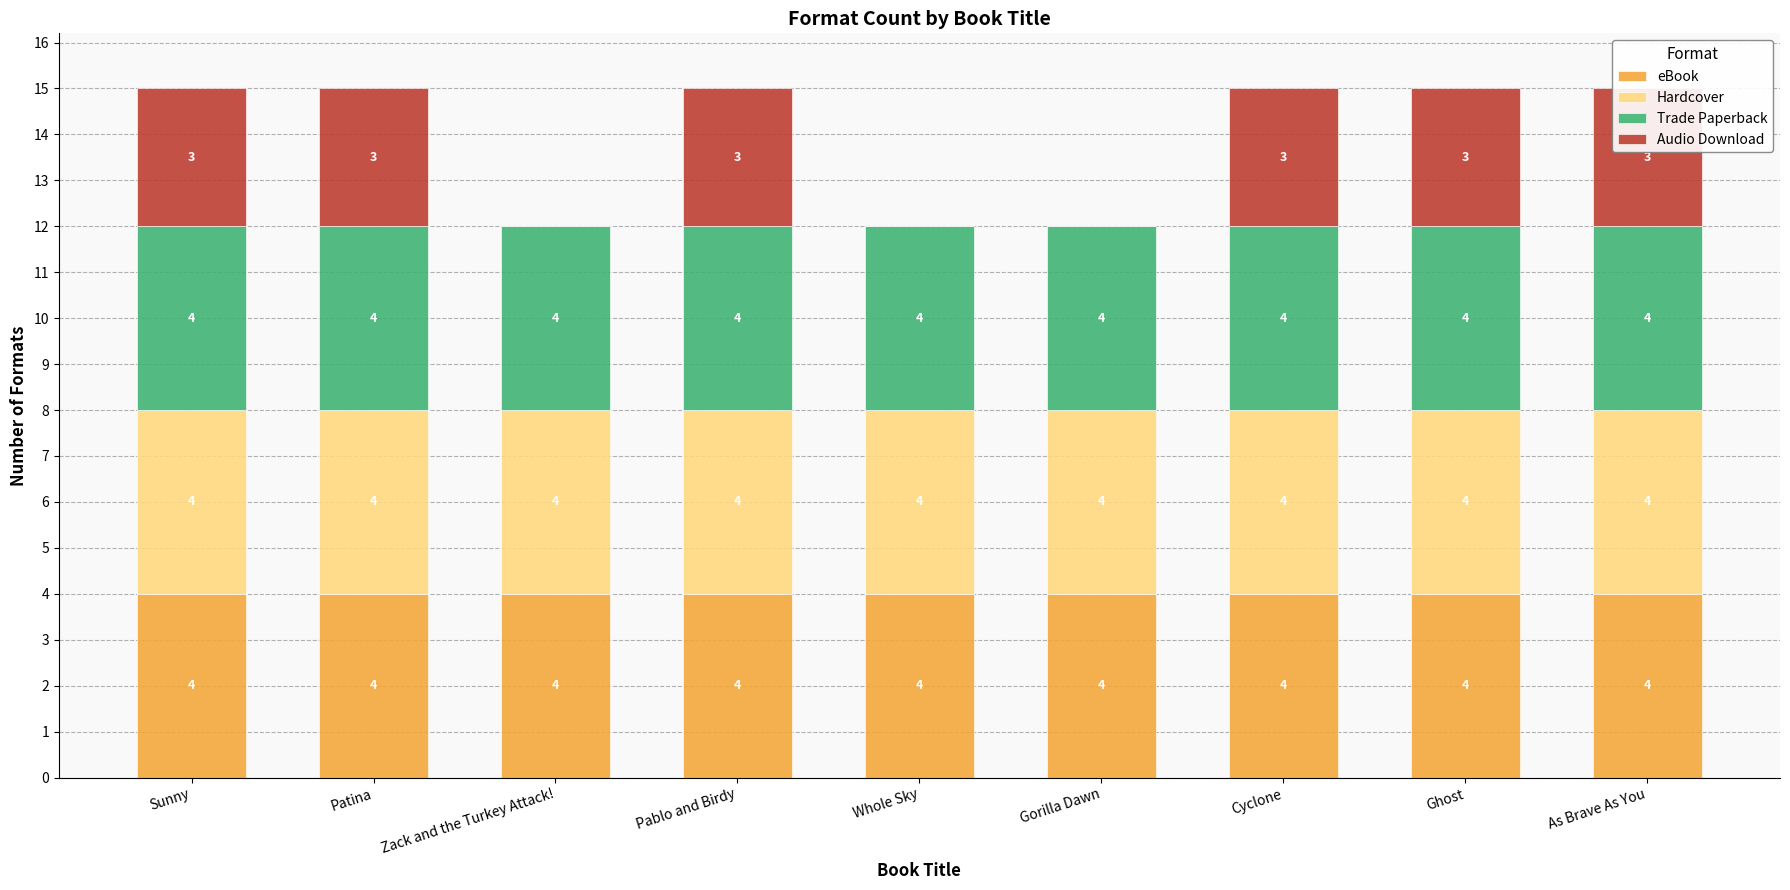

How many data points in Audio Download are less than 3?

3